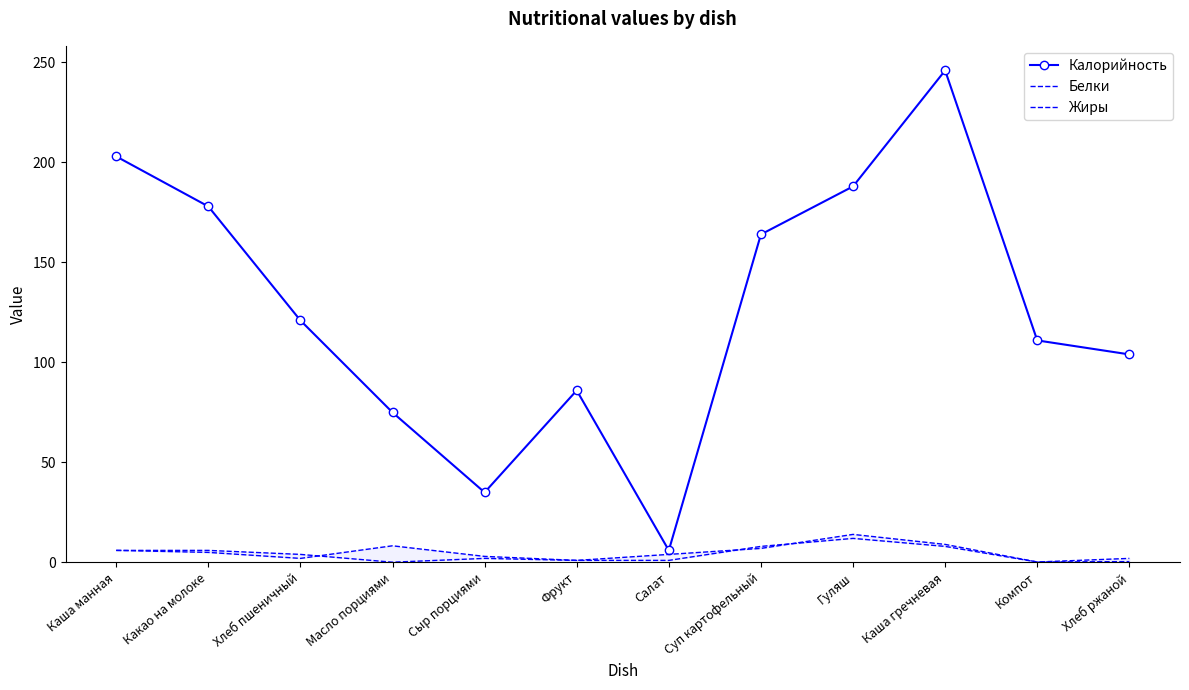

What are all the series names shown in the legend?

Калорийность, Белки, Жиры